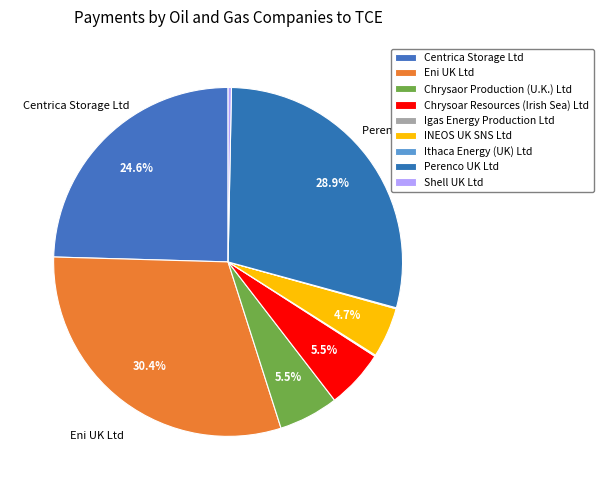

Which slice is the smallest?

Ithaca Energy (UK) Ltd